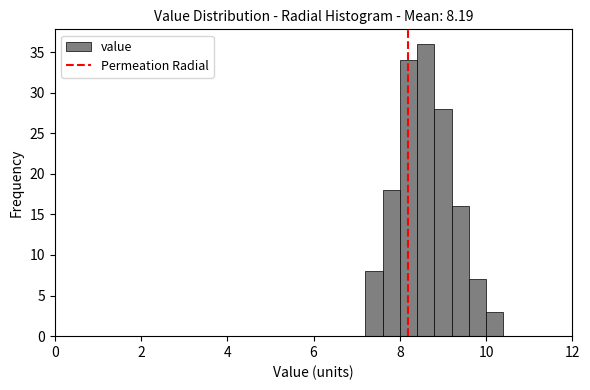

Read against the x-axis, roughly where is the centre of the tallest bar?

8.6